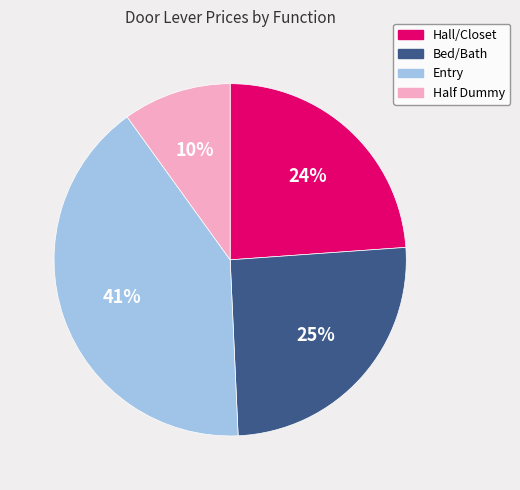

Between Half Dummy and Bed/Bath, which is larger?

Bed/Bath